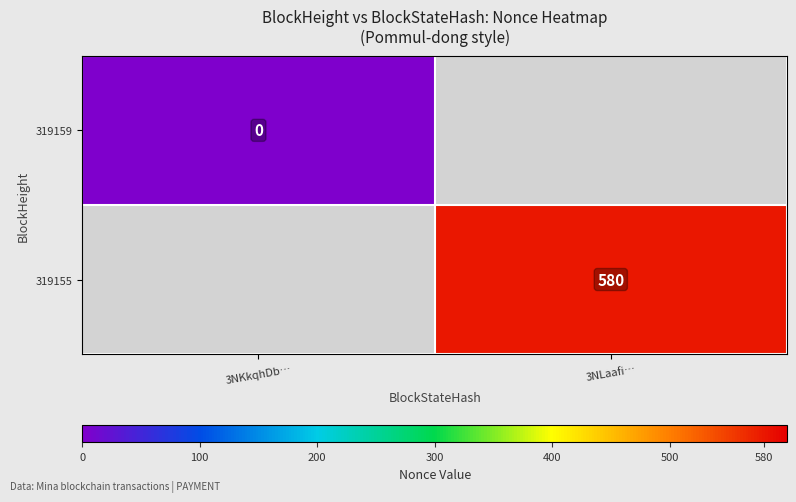

Is it true that 319155 equals 580 at 3NLaafi…?

True